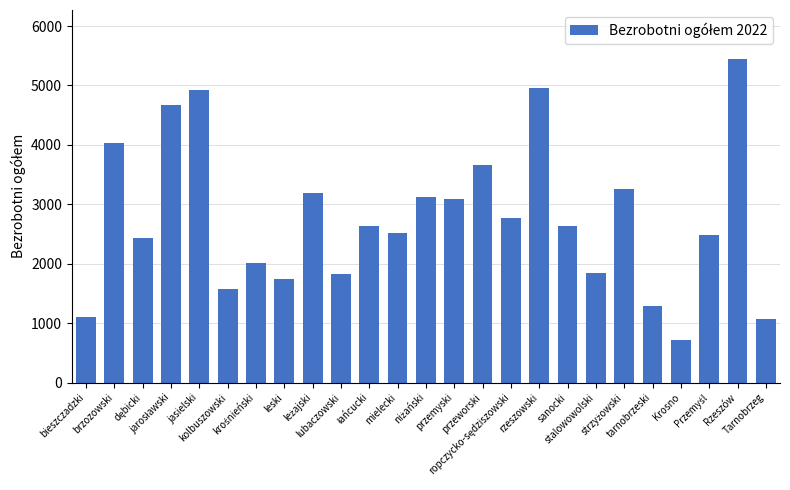

How many categories are shown in the chart?

25